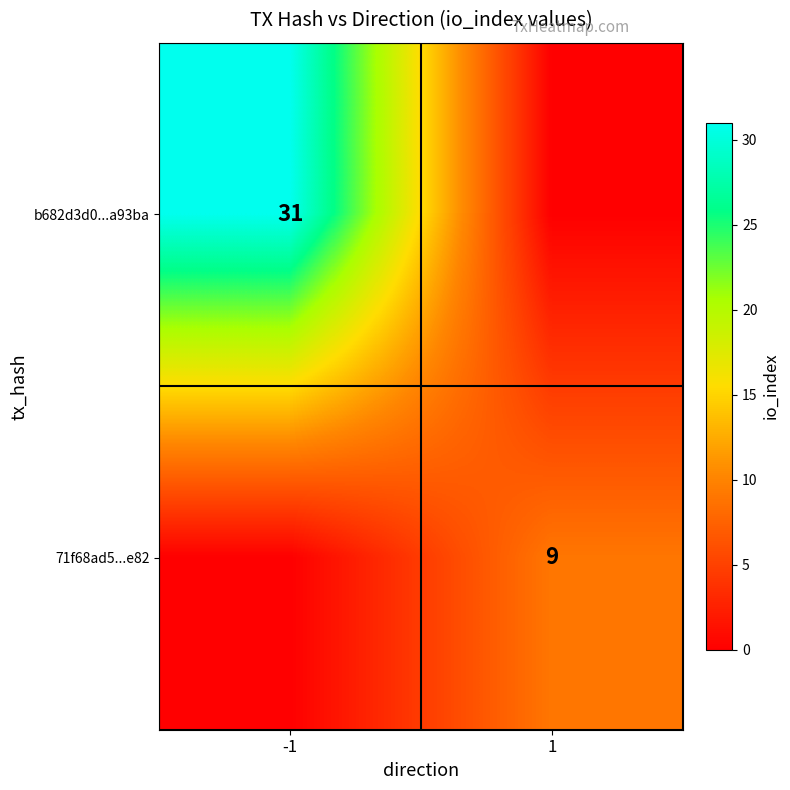

The value of b682d3d0...a93ba at -1 is 54. True or false?

False